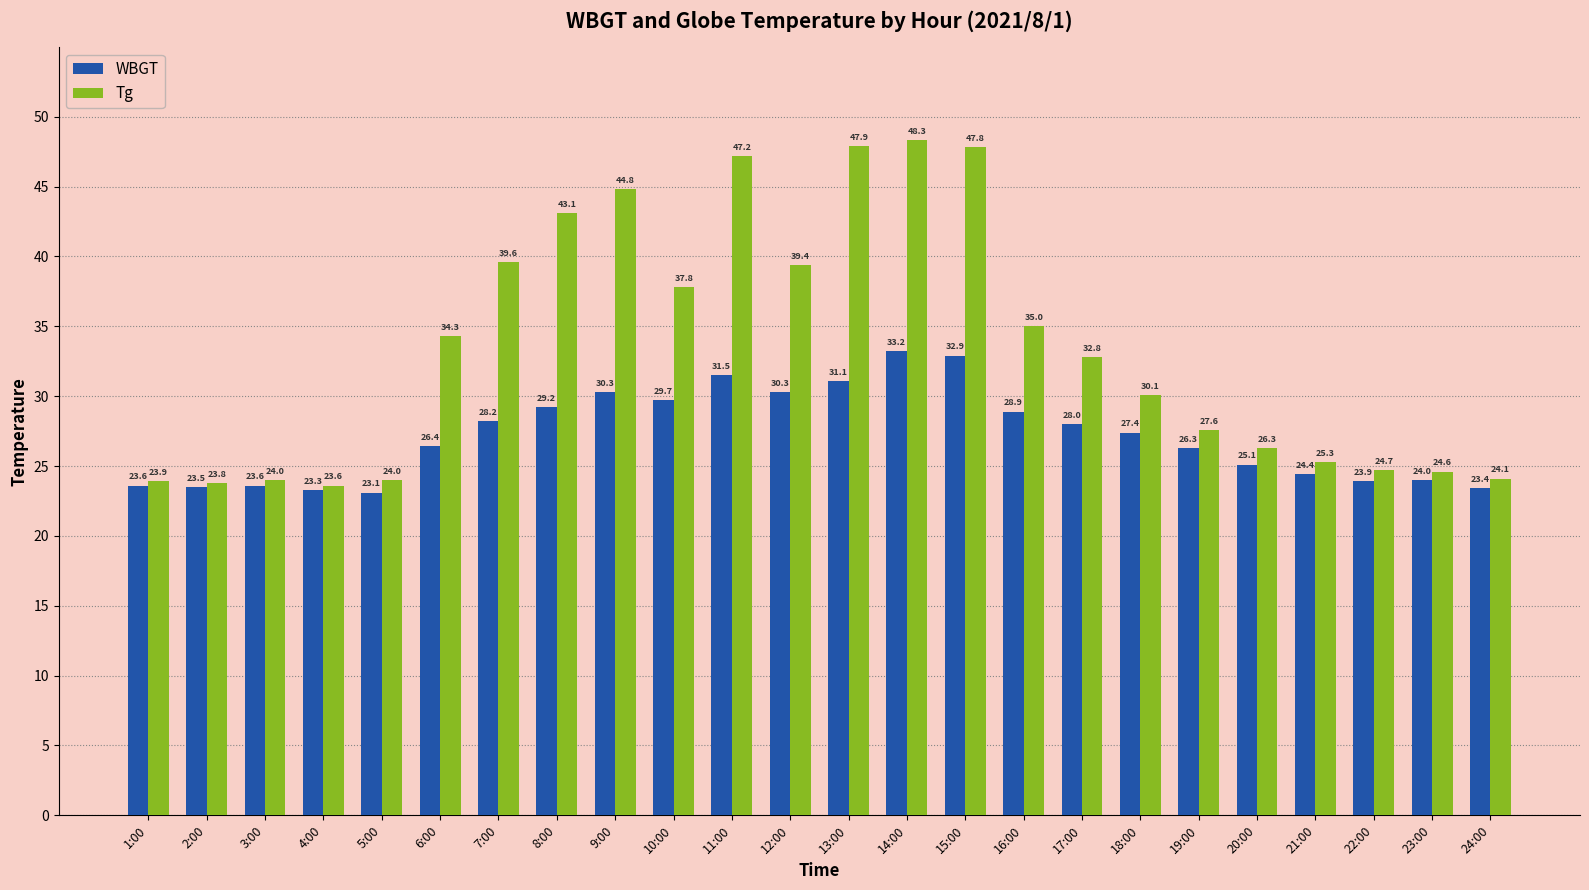

Which category has the lowest value across all series?

5:00